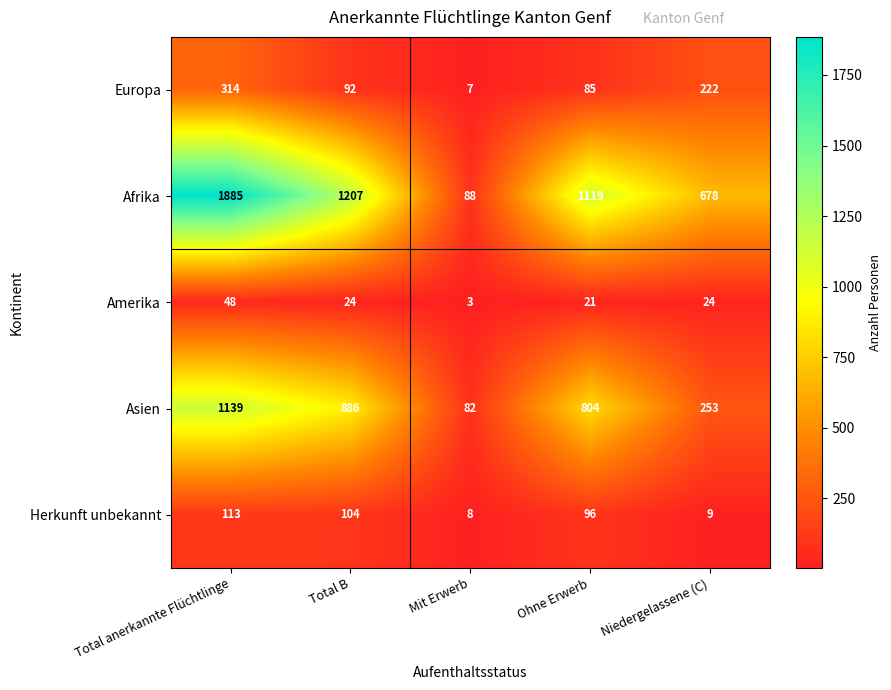

Is it true that Amerika equals 24 at Niedergelassene (C)?

True